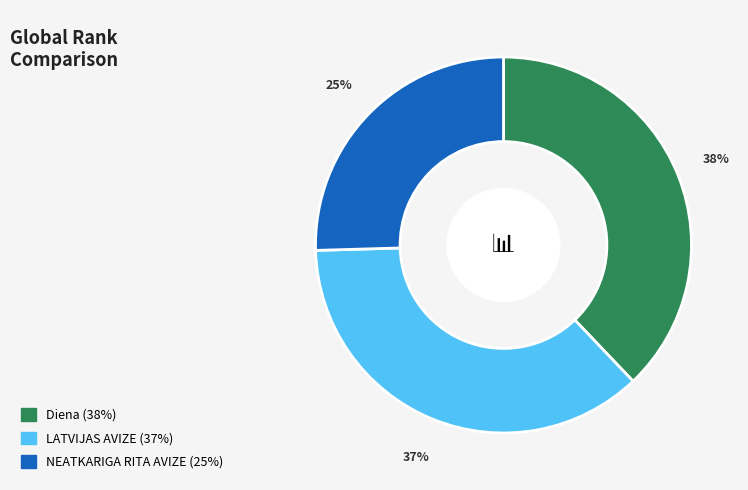

To the nearest percent, what is the average slice percentage?

33%